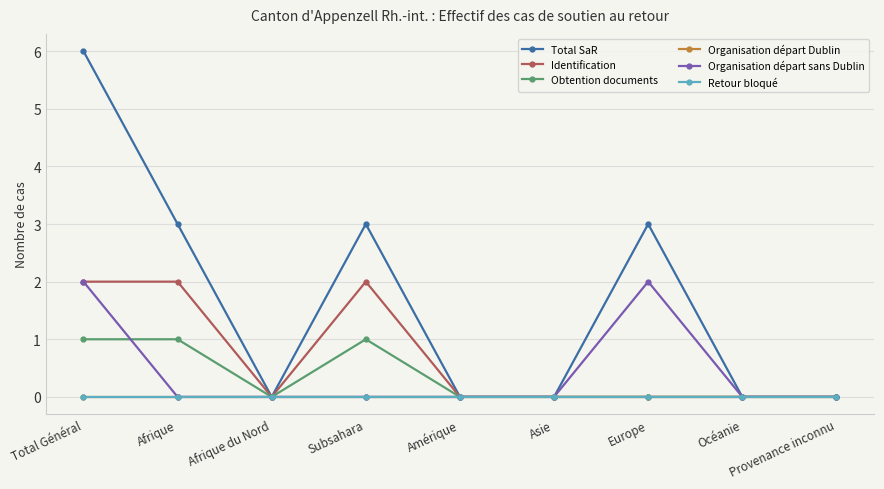

Which category has the highest value across all series?

Total Général